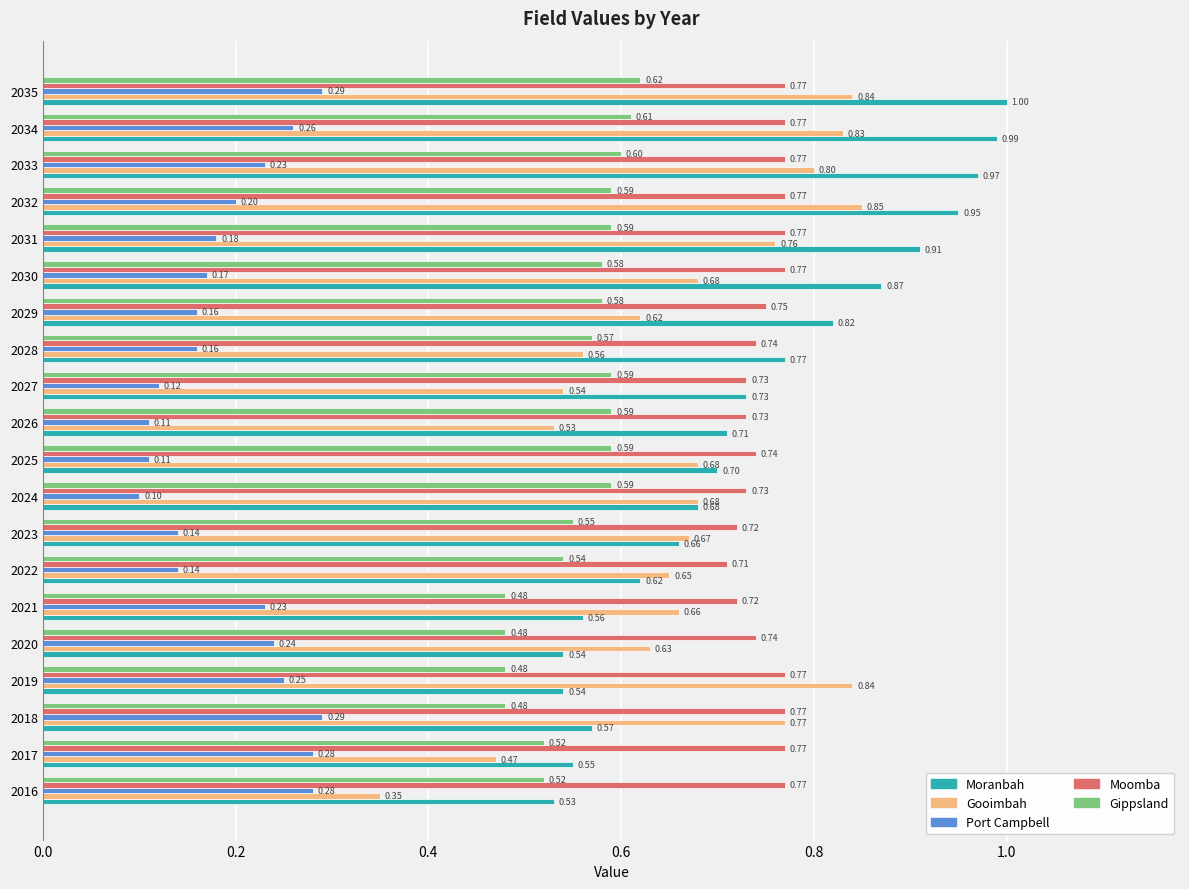

Rank the series at 2026 from highest to lowest value.

Moomba, Moranbah, Gippsland, Gooimbah, Port Campbell